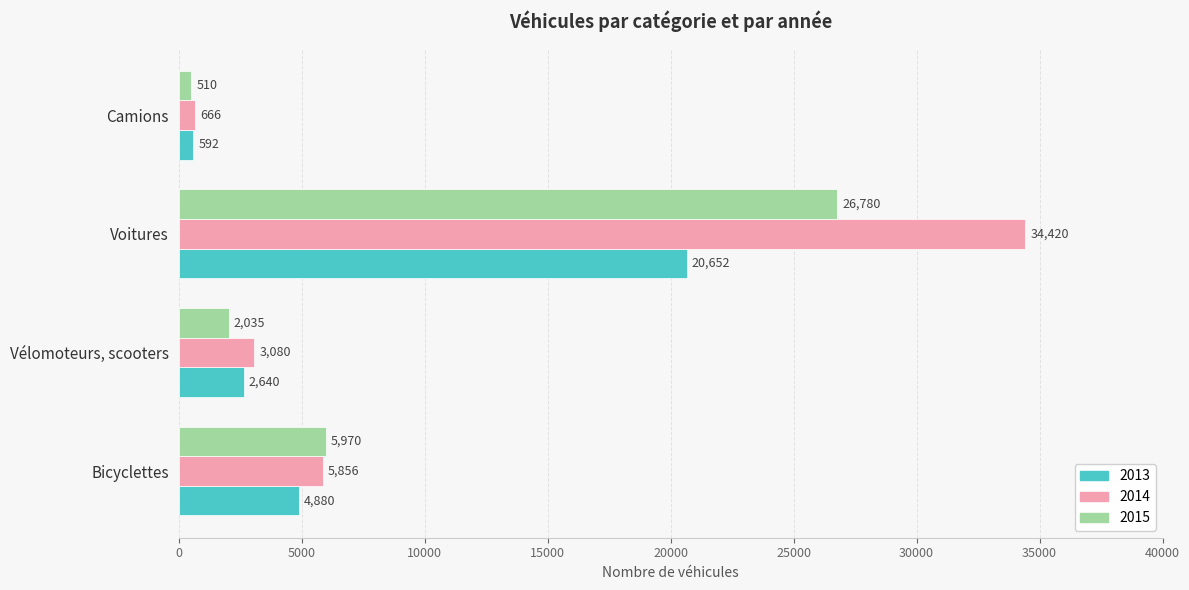

What is the sum of all 2015 values?

35295